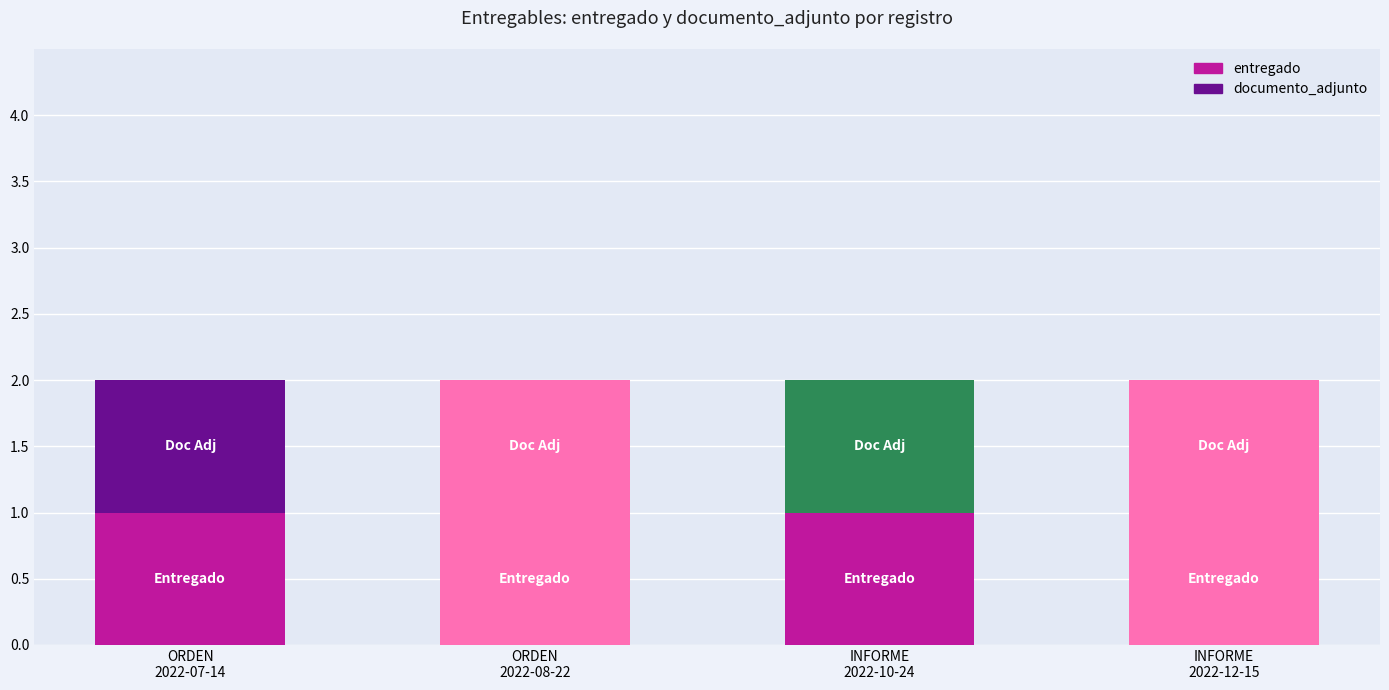

True or false: contrato_detalle_id has a value of 172413 at eDUJ994SdYU%3D.

False